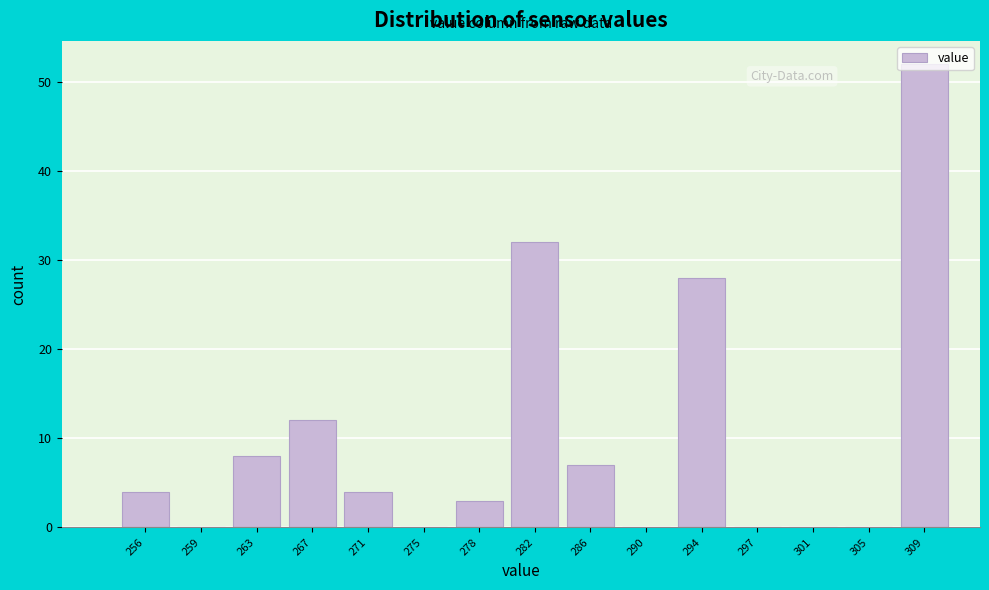

Where is the data nearest to the value 26?

294